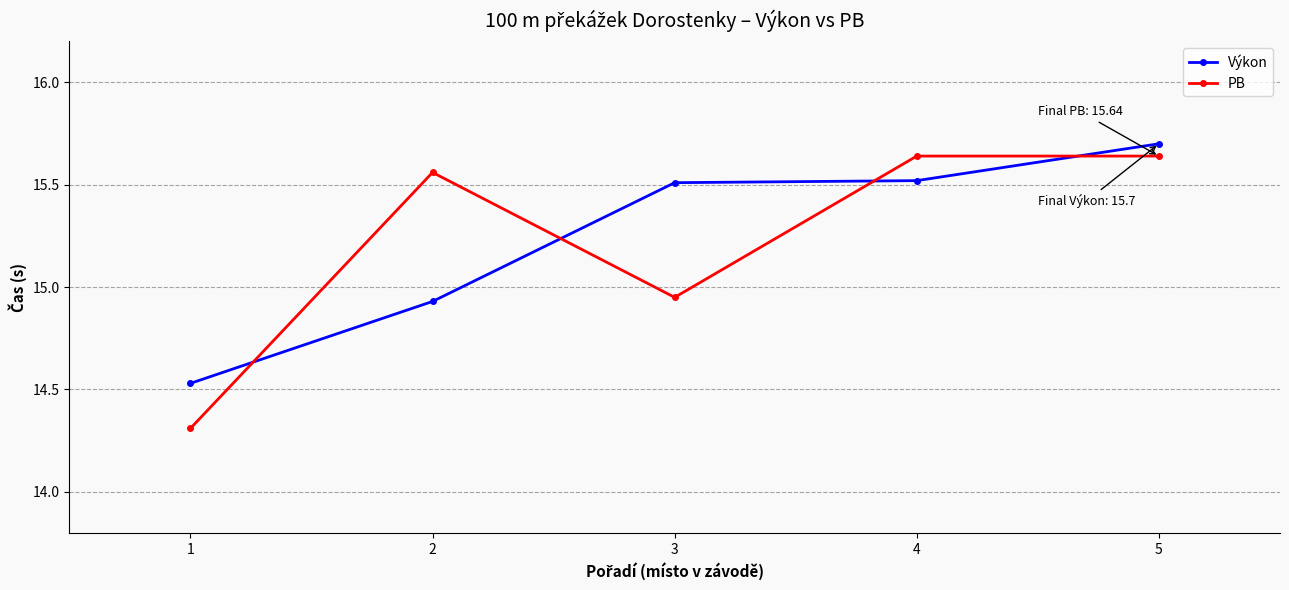

What is the spread (max minus min) of values at 3?

0.6